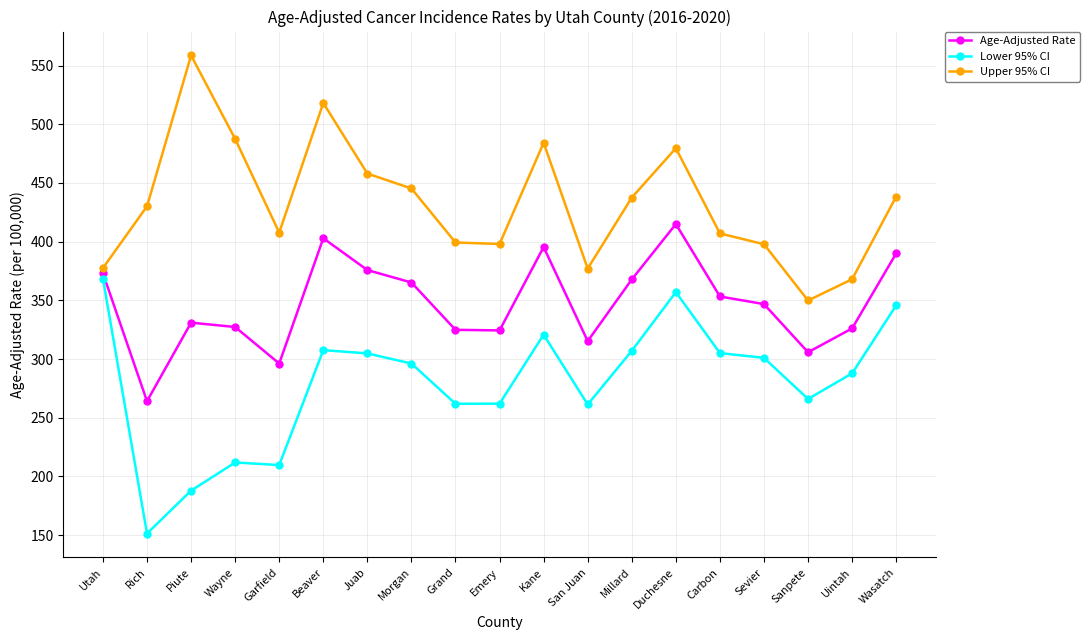

Is it true that Upper 95% CI equals 239.8 at Carbon?

False